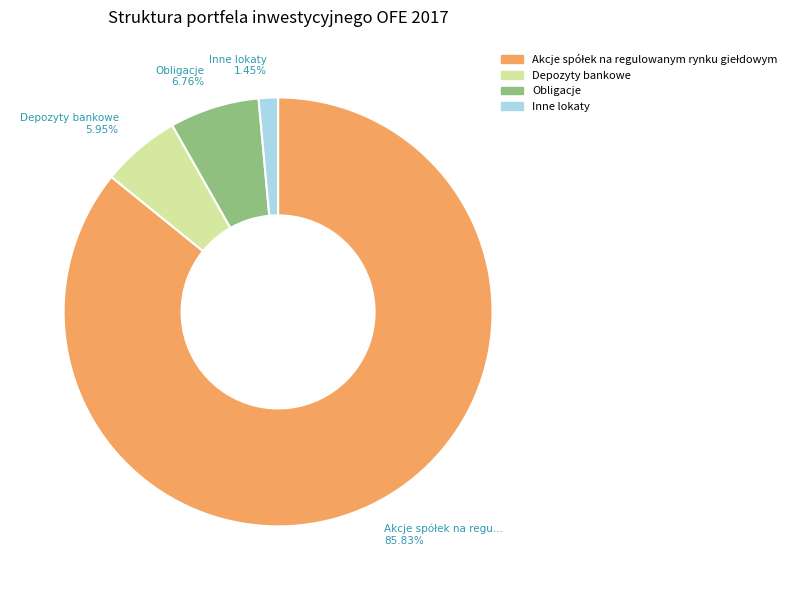

What is the total percentage of Obligacje and Inne lokaty?

8.2%